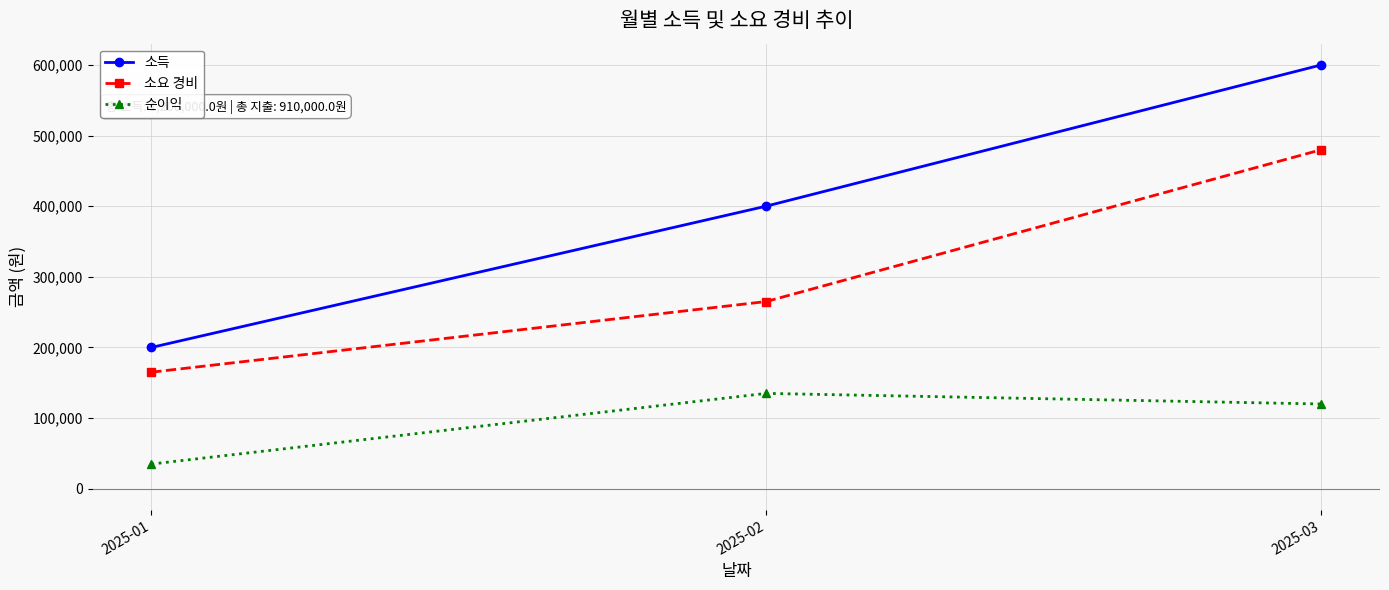

What is the total value across all series at 2025-01?

400000